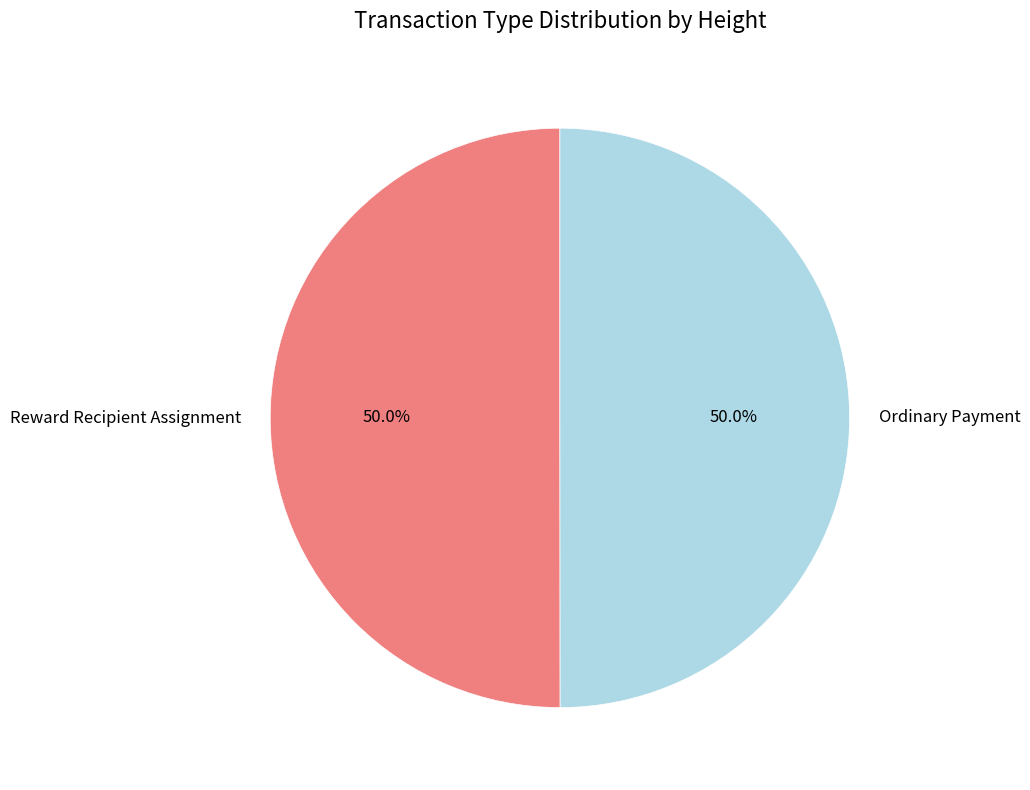

What percentage is NOT represented by Ordinary Payment?

50.0%